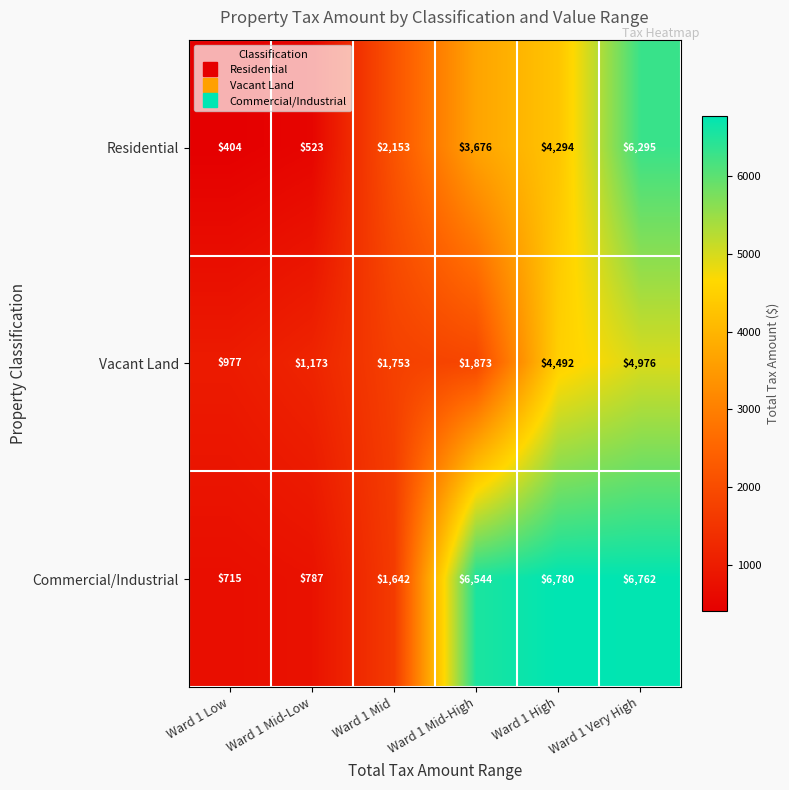

At which label is Commercial/Industrial closest to 3747?

Ward 1 Mid